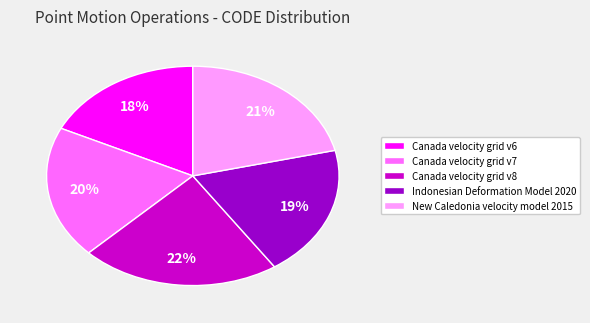

To the nearest percent, what is the combined percentage of Canada velocity grid v7 and New Caledonia velocity model 2015?

41%